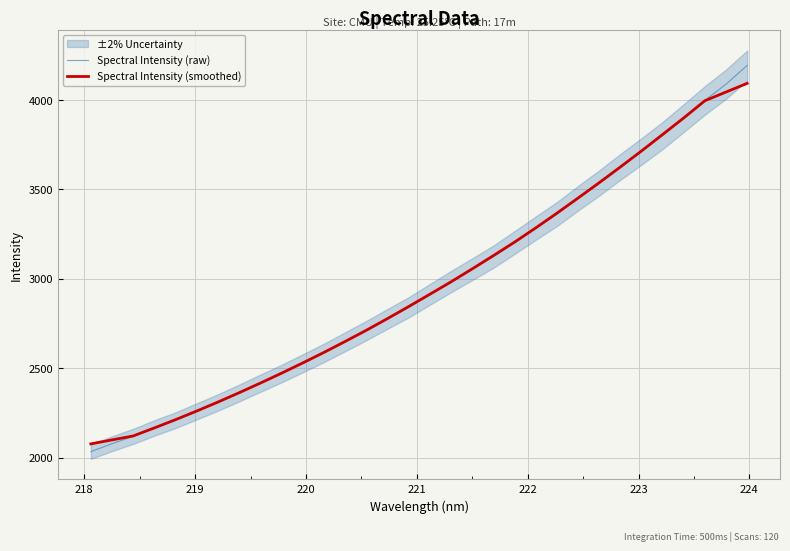

What is the minimum value for Spectral Intensity (smoothed)?

2076.6